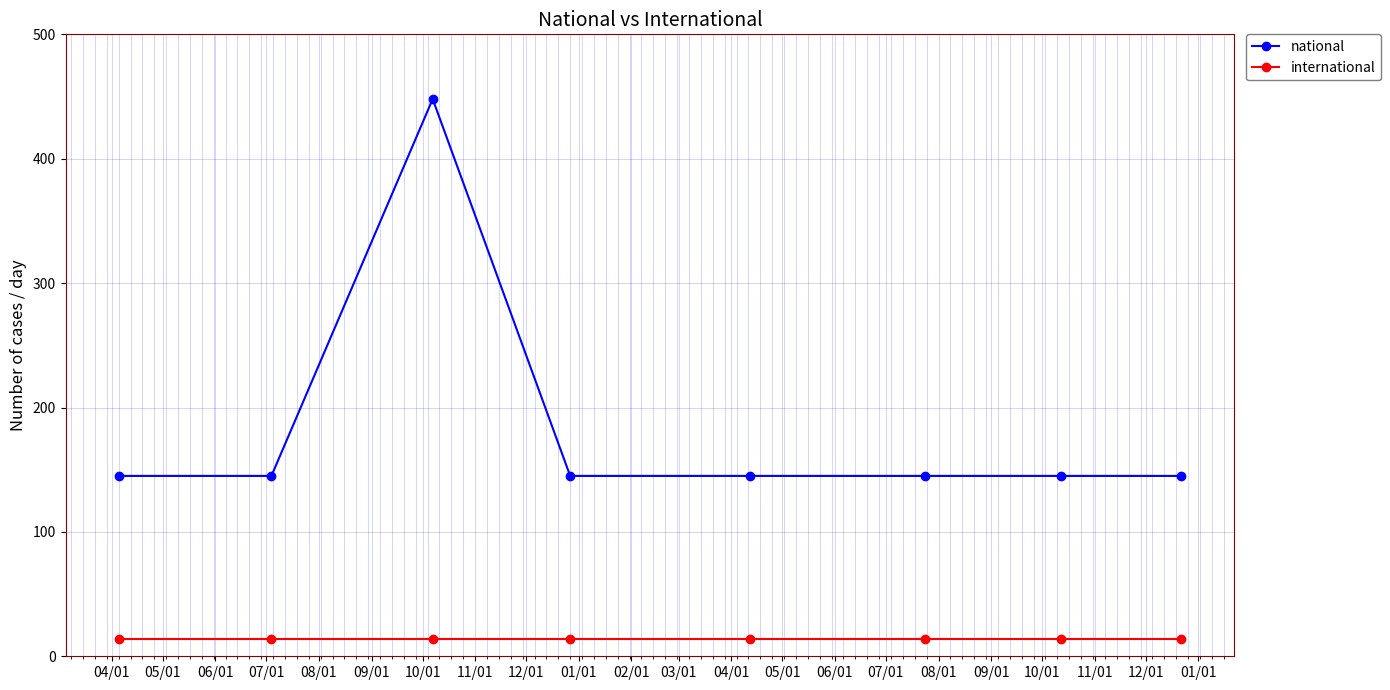

What is the sum of all national values?

1463